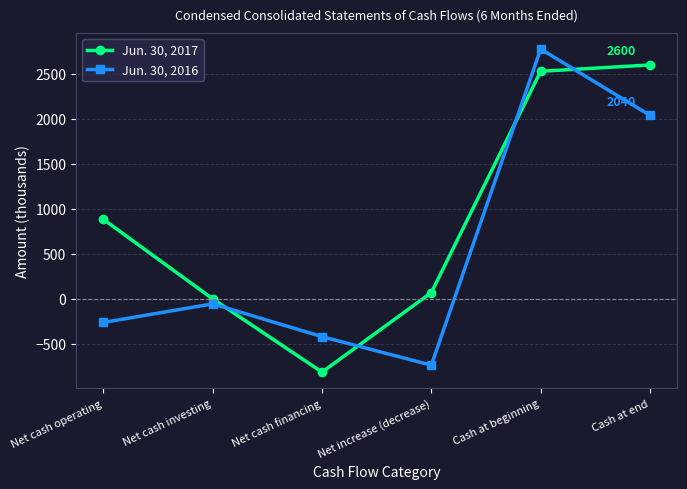

At how many categories does at least one series exceed 2554?

2